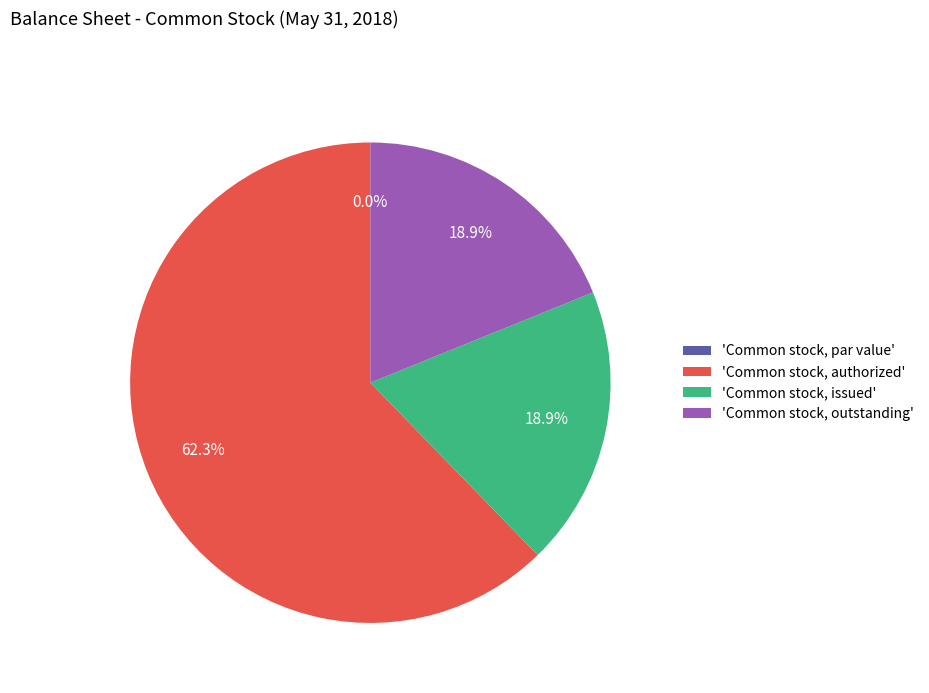

How many slices are in this pie chart?

4